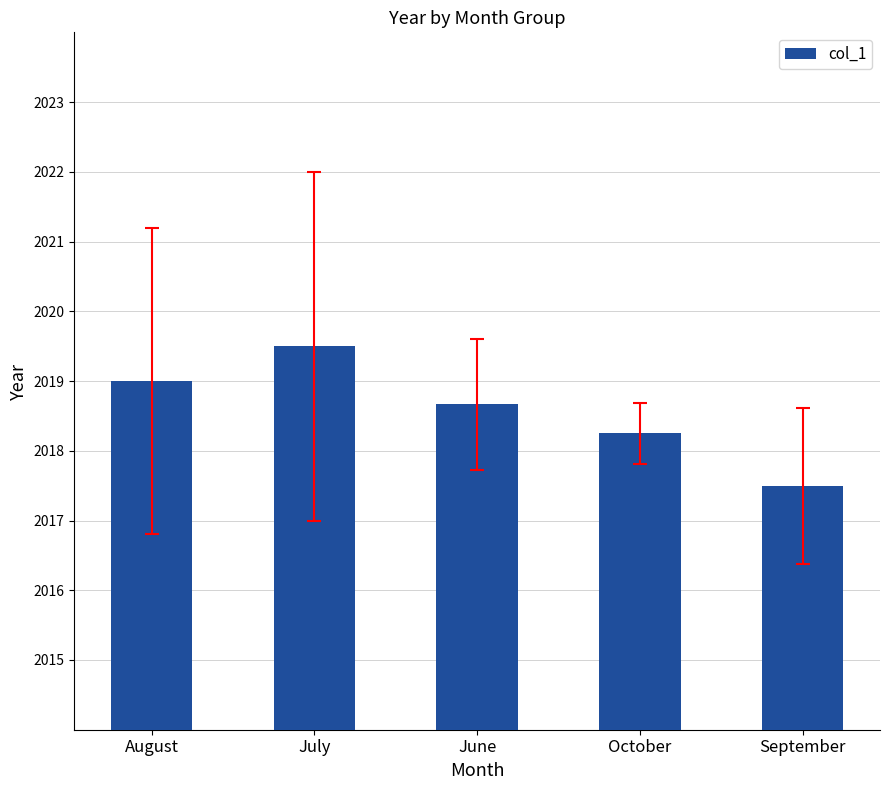

Read the value at June.

2018.7